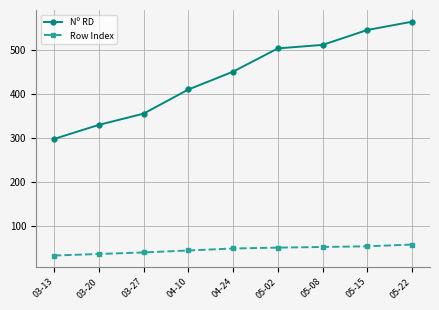

What is the average value of the Row Index series?

45.5